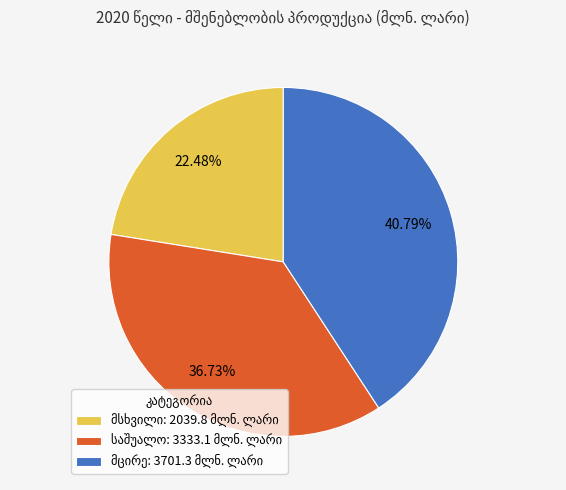

Is there any slice that represents more than half of the pie?

No